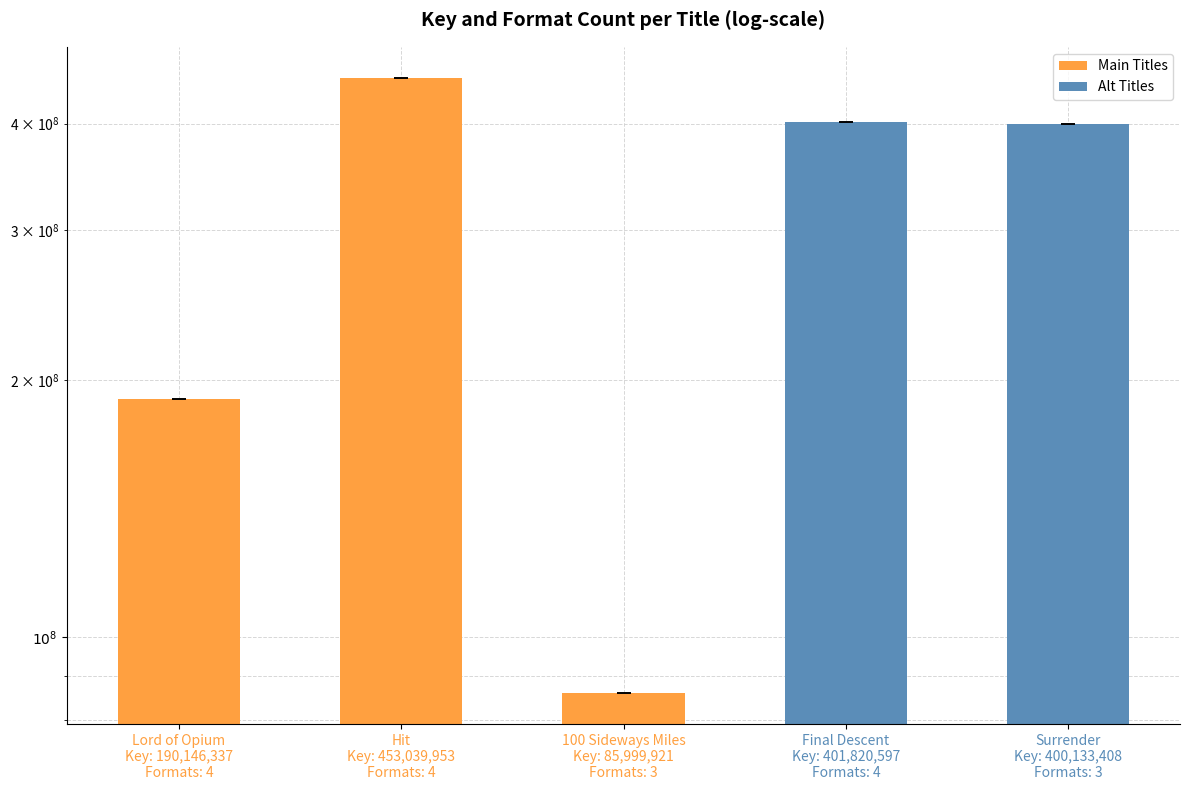

Which category has the highest value across all series?

Hit
Key: 453,039,953
Formats: 4